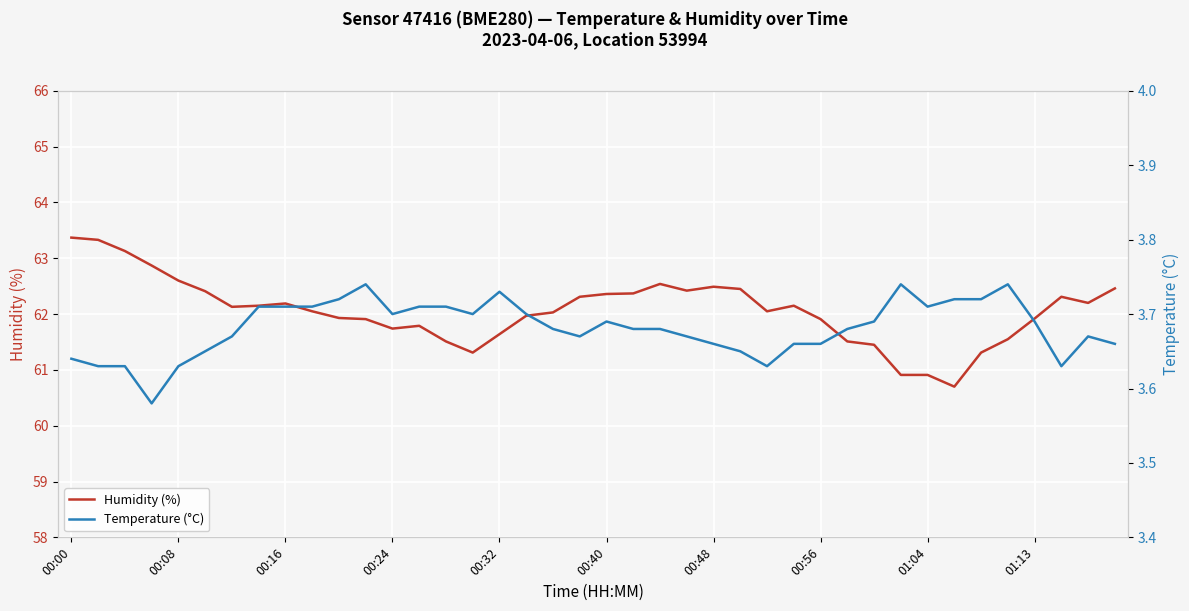

The Humidity (%) series shows 61.9 at 00:56. True or false?

True